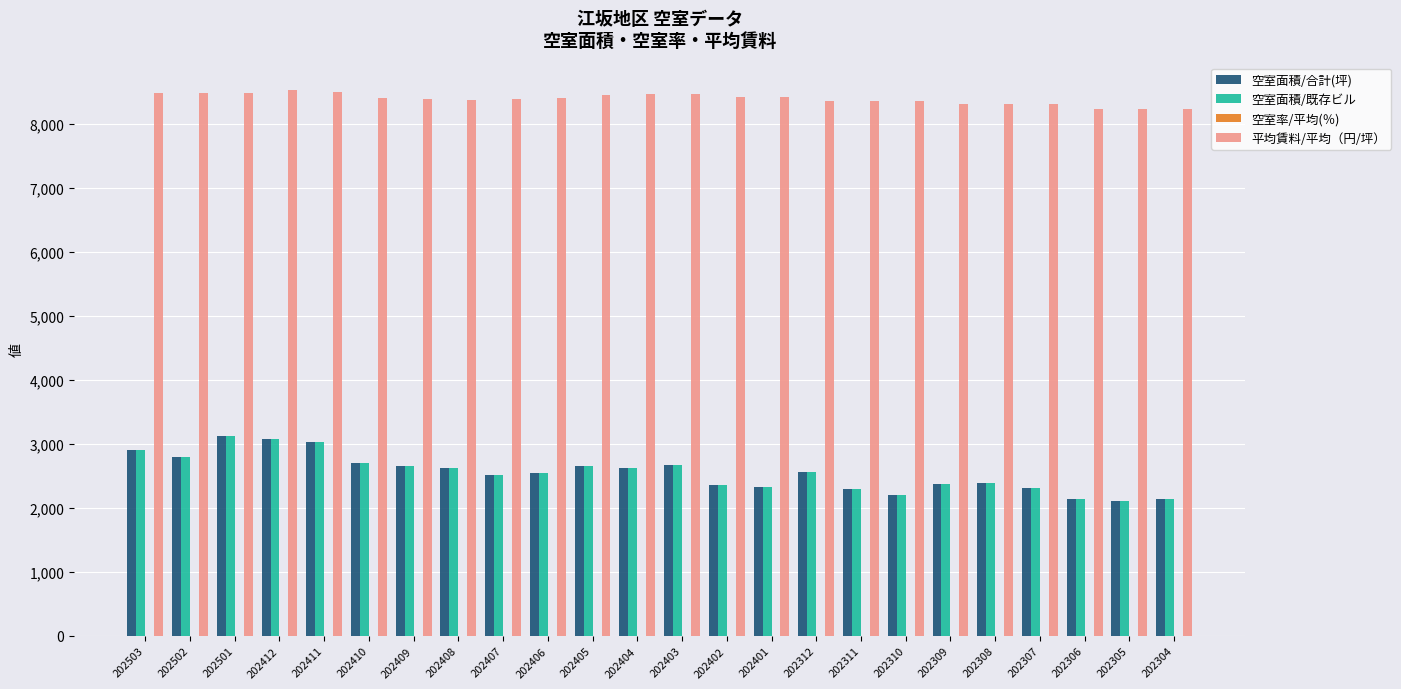

Is it true that 空室面積/既存ビル equals 1410.2 at 202401?

False